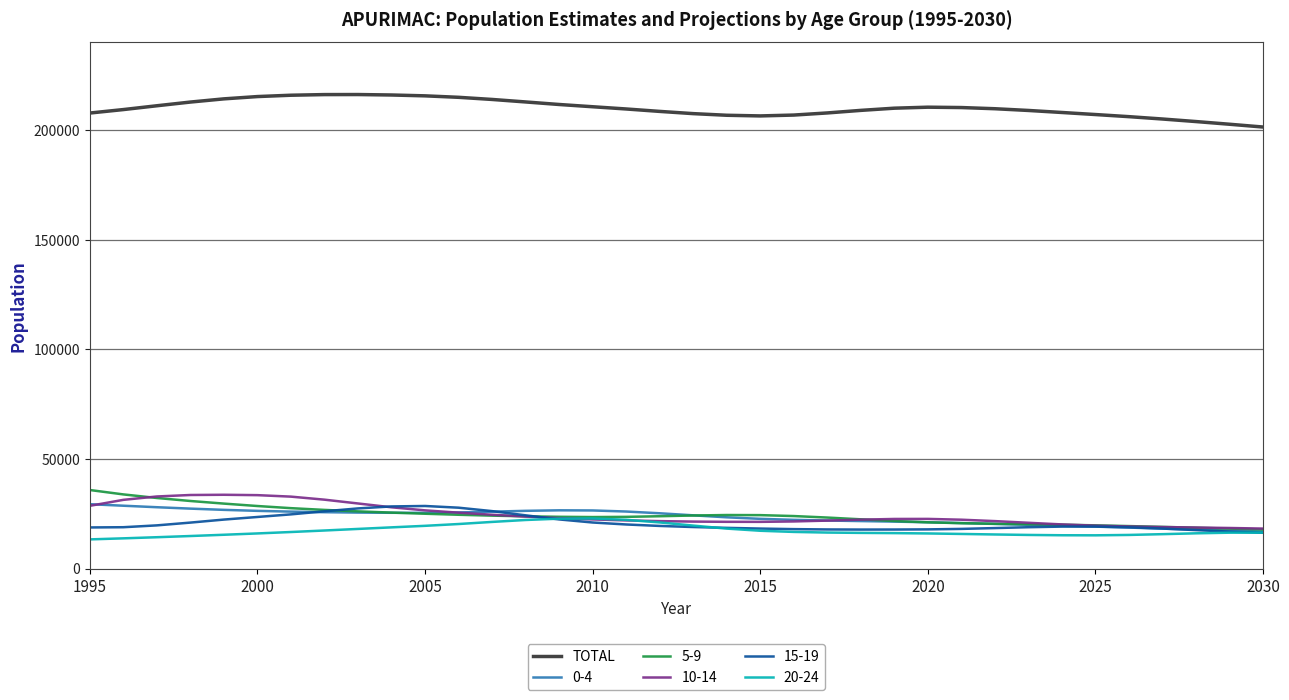

What is the smallest value displayed?

13304